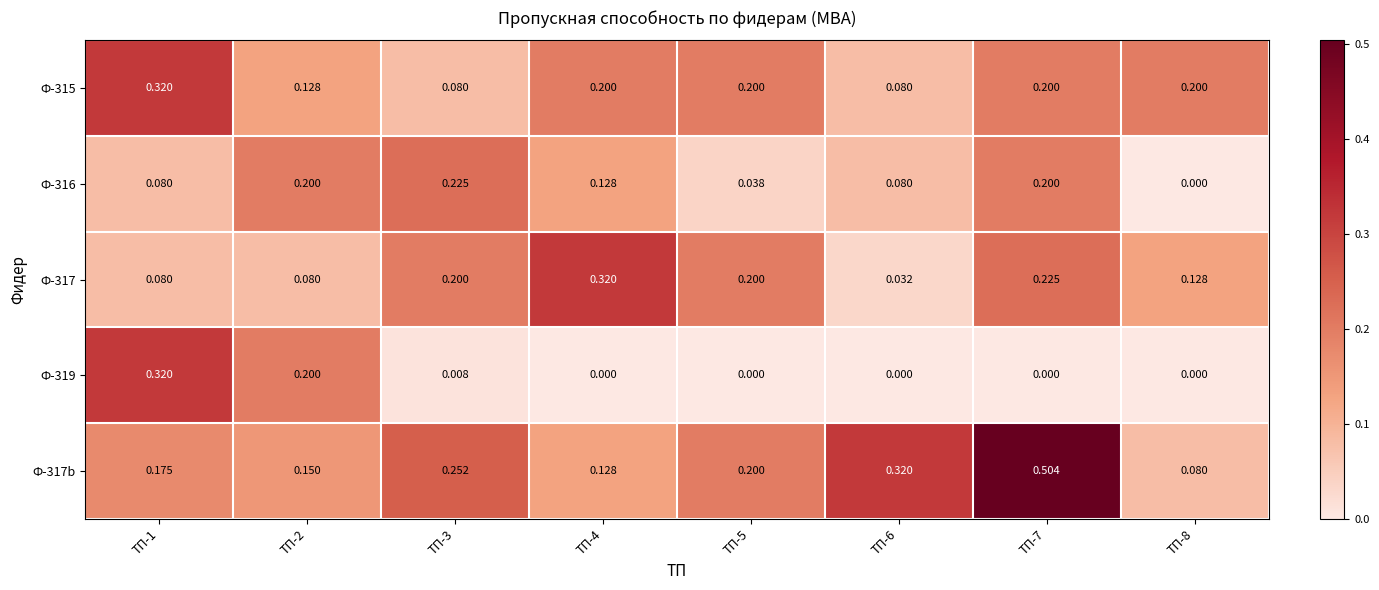

Which series has the widest spread of values?

Ф-317b